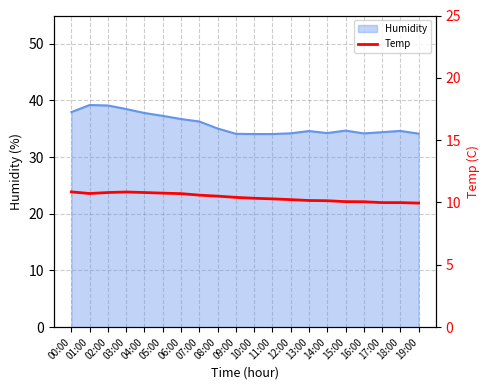

Is it true that Humidity equals 22.5 at 19:00?

False